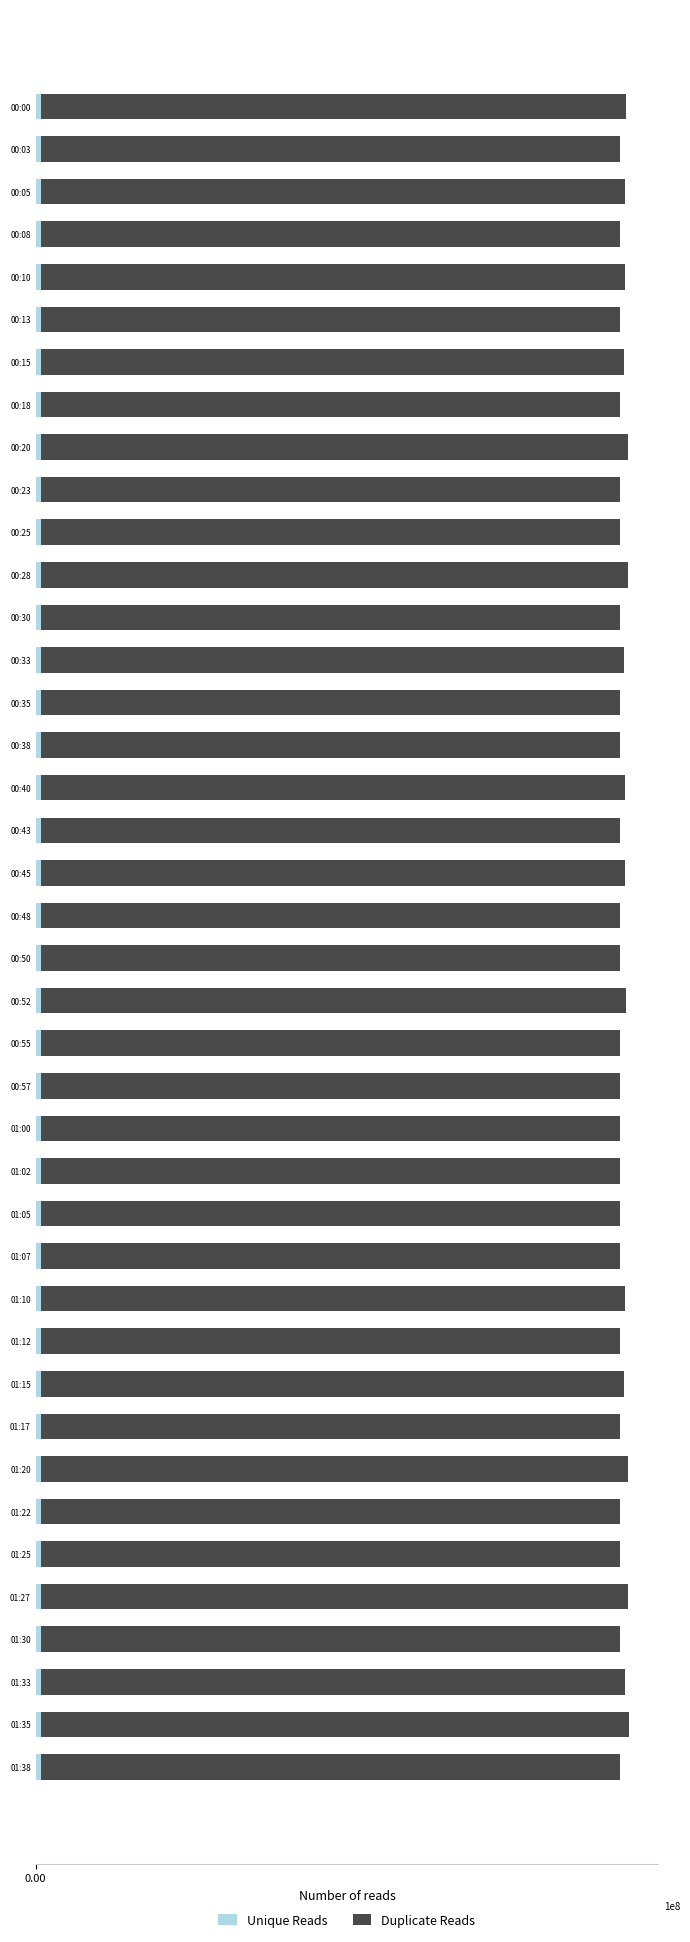

Which series has the largest total across all categories?

Duplicate Reads